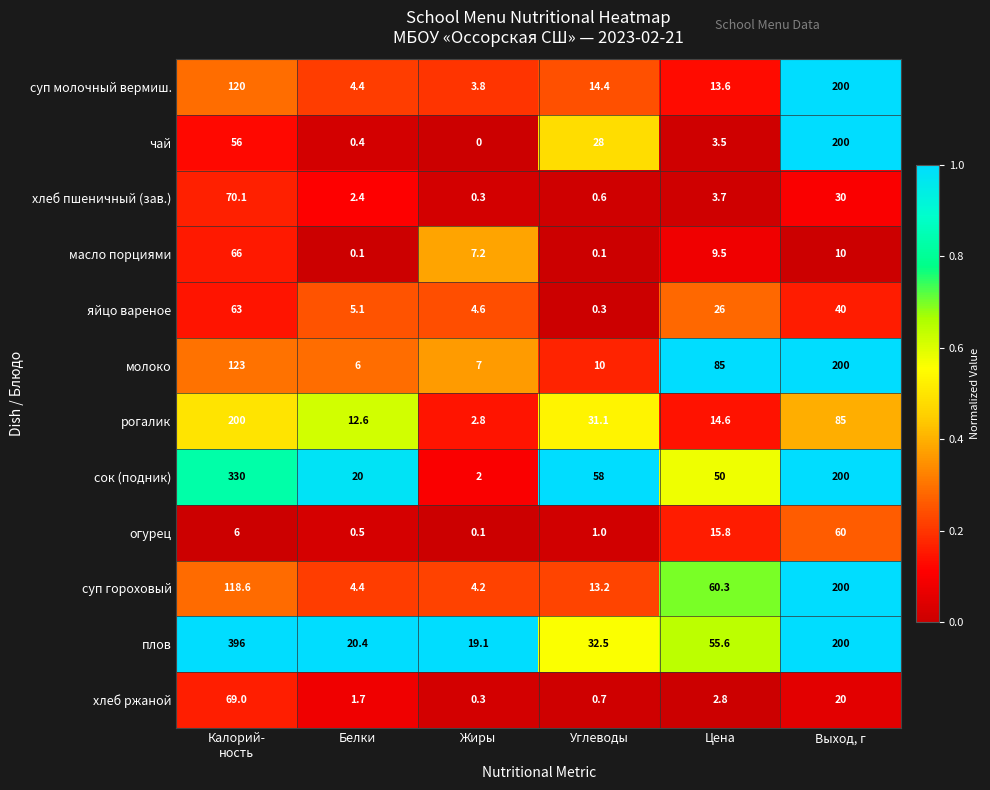

Which category has the lowest value across all series?

Жиры